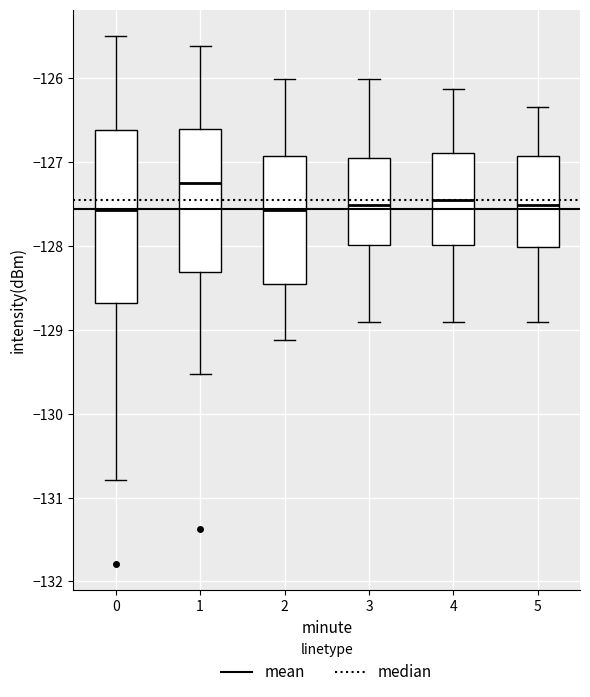

Reading left to right, read every box against the y-axis: the position of its median line, the range the box covers, and the ends of its whiskers. The values are not printed on the chart, so give them approximately, as read against the axis.

0: median -127.6, box -128.7 to -126.6, whiskers -130.8 to -125.5
1: median -127.3, box -128.3 to -126.6, whiskers -129.5 to -125.6
2: median -127.6, box -128.5 to -126.9, whiskers -129.1 to -126.0
3: median -127.5, box -128.0 to -126.9, whiskers -128.9 to -126.0
4: median -127.5, box -128.0 to -126.9, whiskers -128.9 to -126.1
5: median -127.5, box -128.0 to -126.9, whiskers -128.9 to -126.3